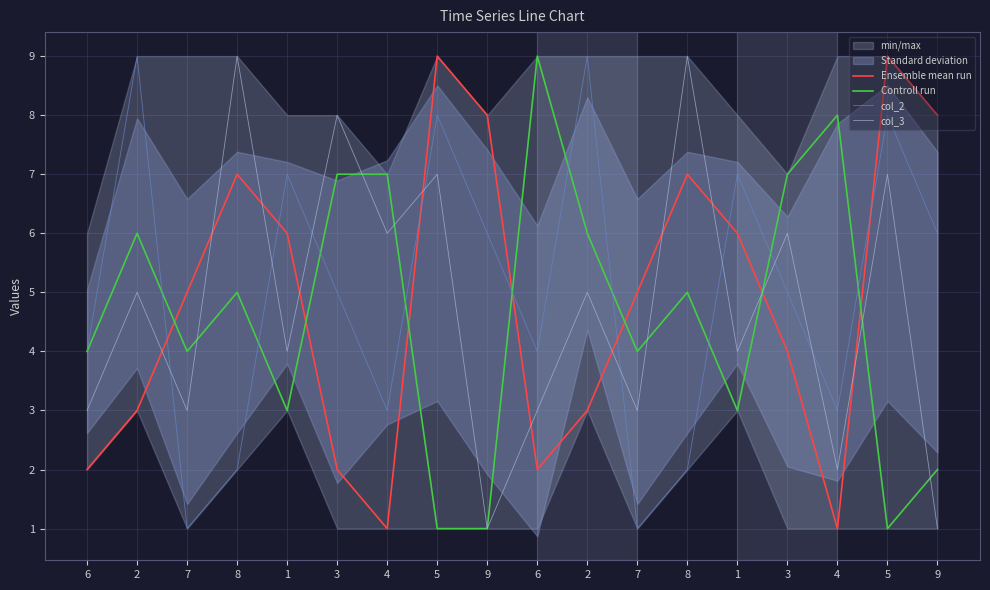

How many series are shown in this chart?

4